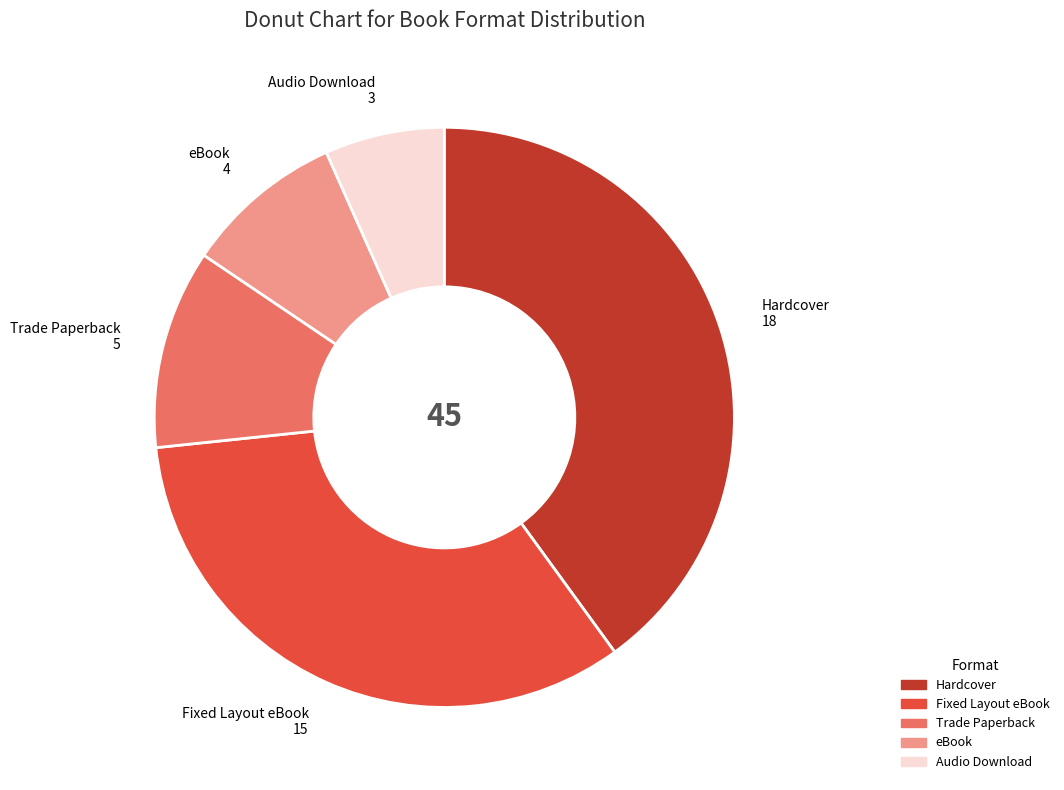

Combined, do Fixed Layout eBook and eBook account for over 50%?

No